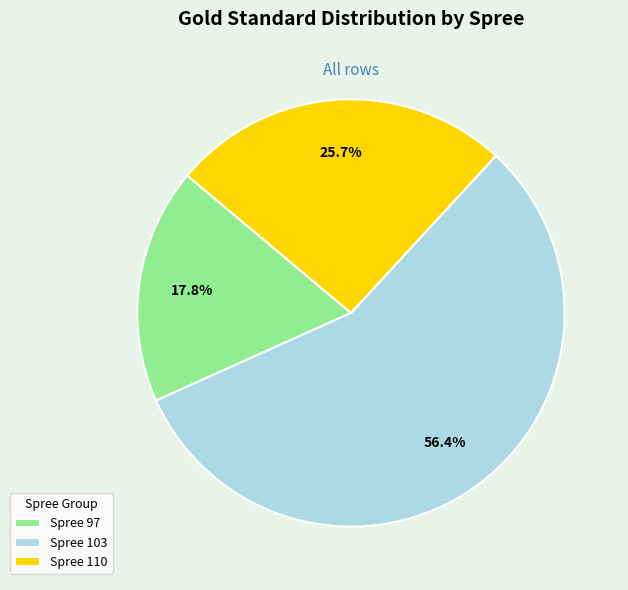

What is the total percentage of Spree 103 and Spree 97?

74.3%